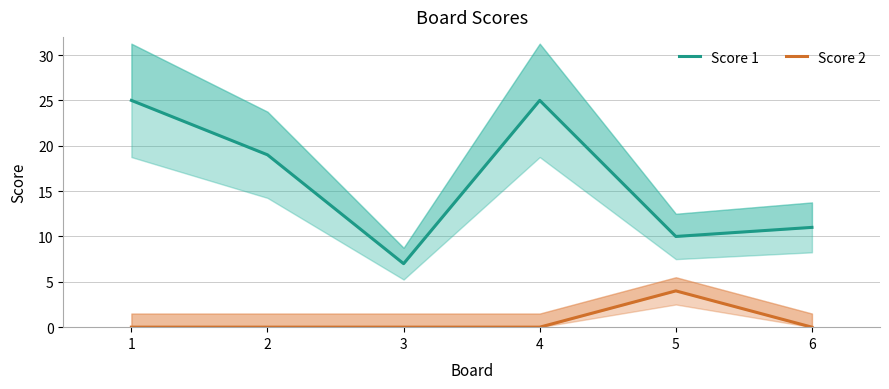

What is the difference between the second highest and second lowest values in the Score 1 series?

15